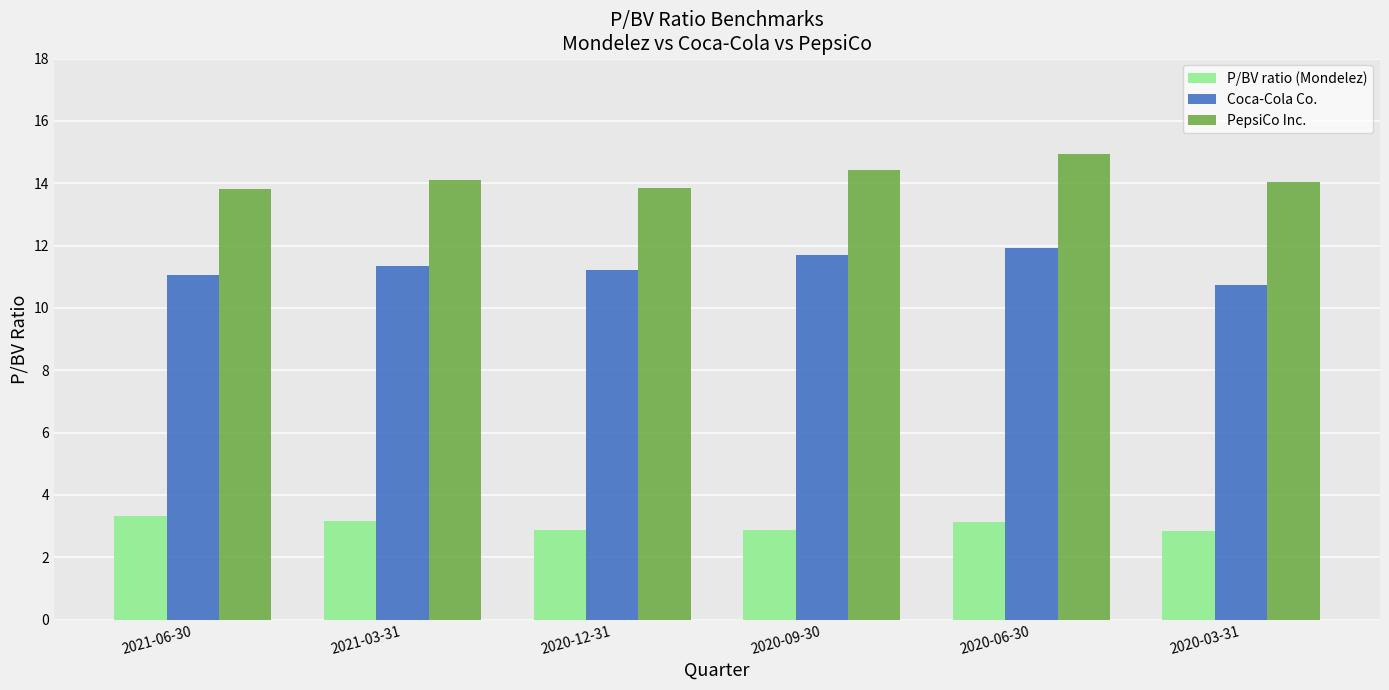

How many groups of bars are there?

6